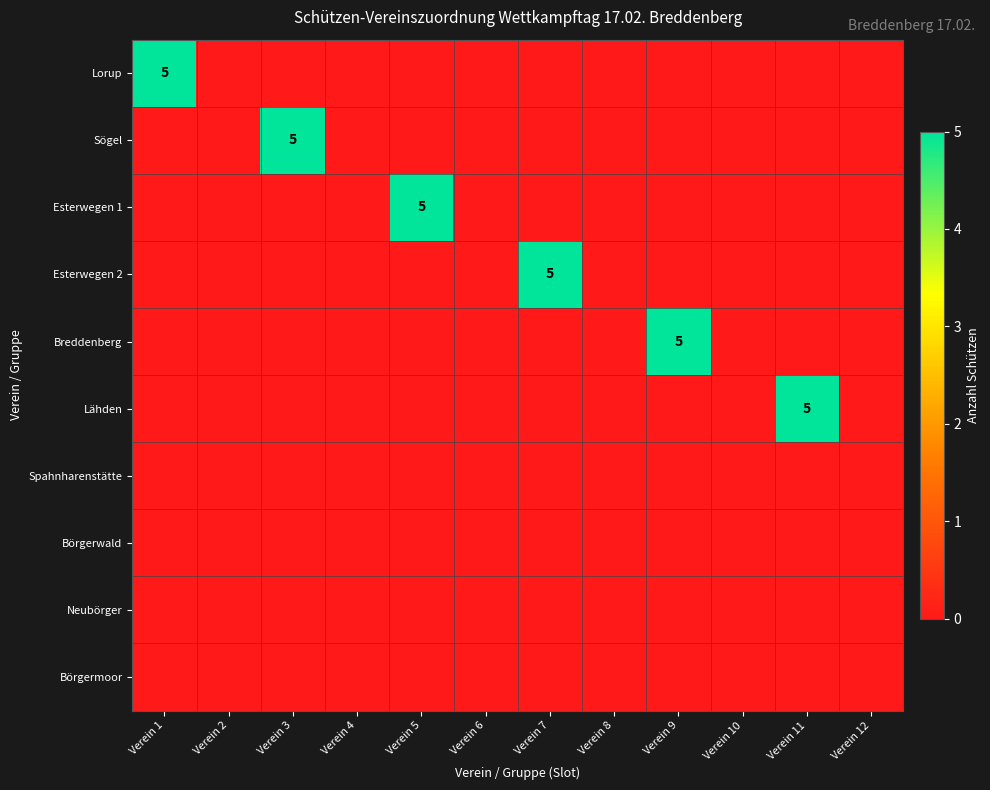

What is the total value across all series at Verein 7?

5